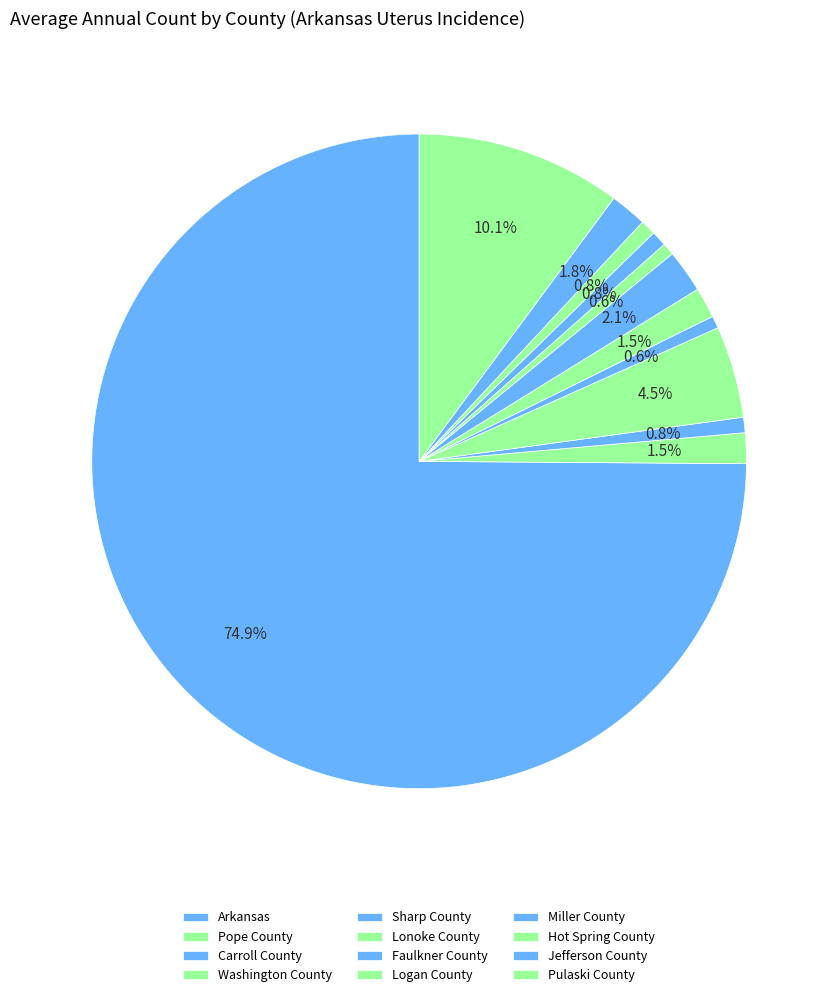

What is the ratio of the value at Lonoke County to the value at Miller County?

2.0